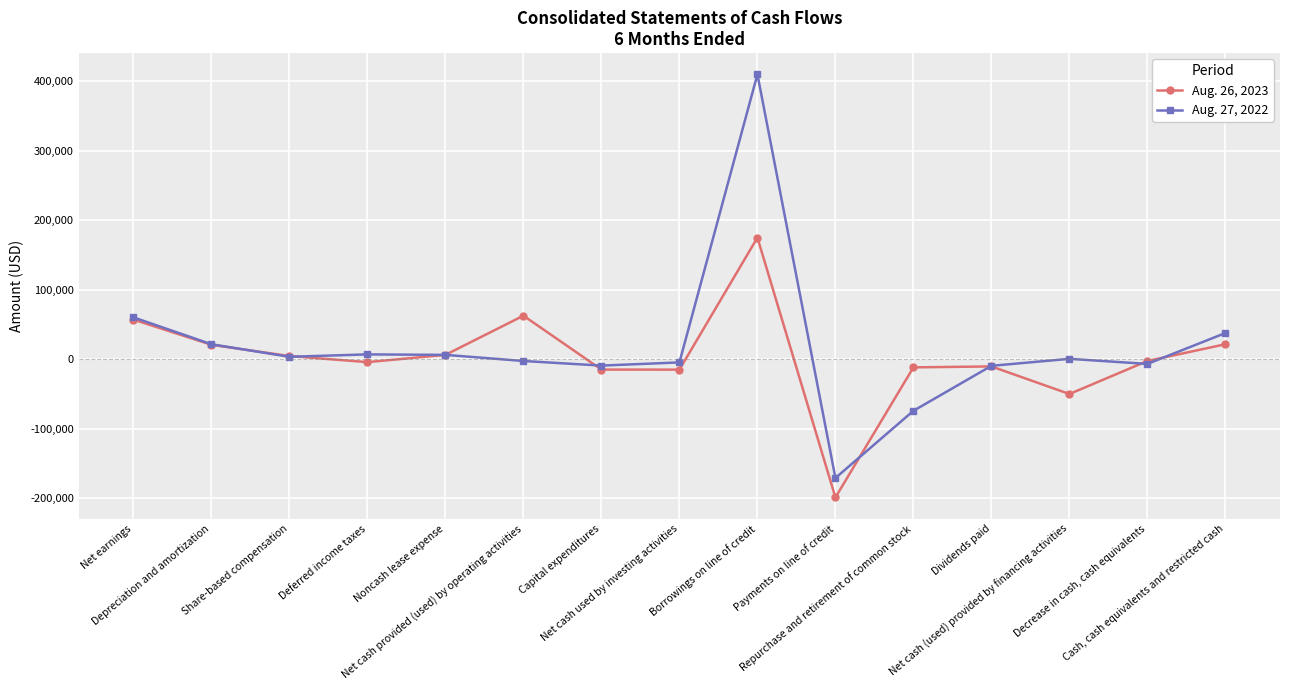

Rank the series by their average value, from lowest to highest.

Aug. 26, 2023, Aug. 27, 2022